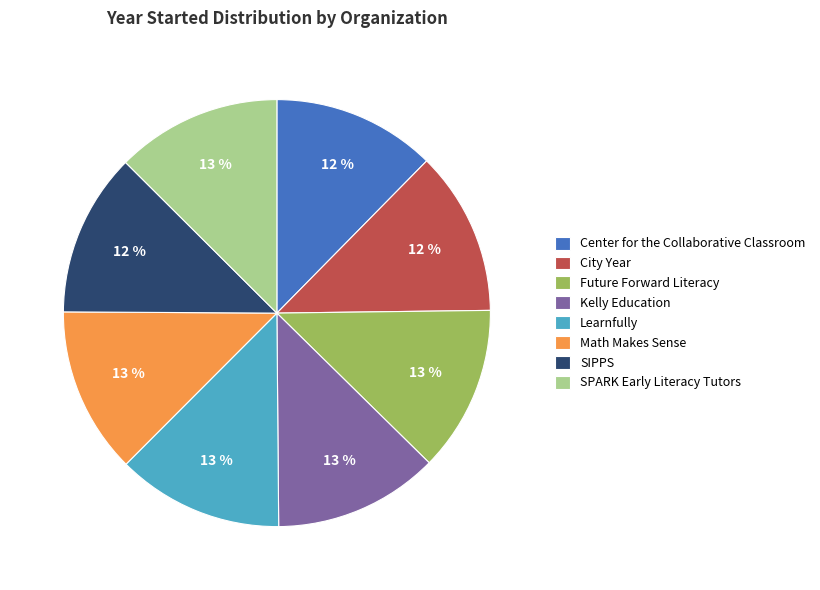

Is there any slice that represents more than half of the pie?

No